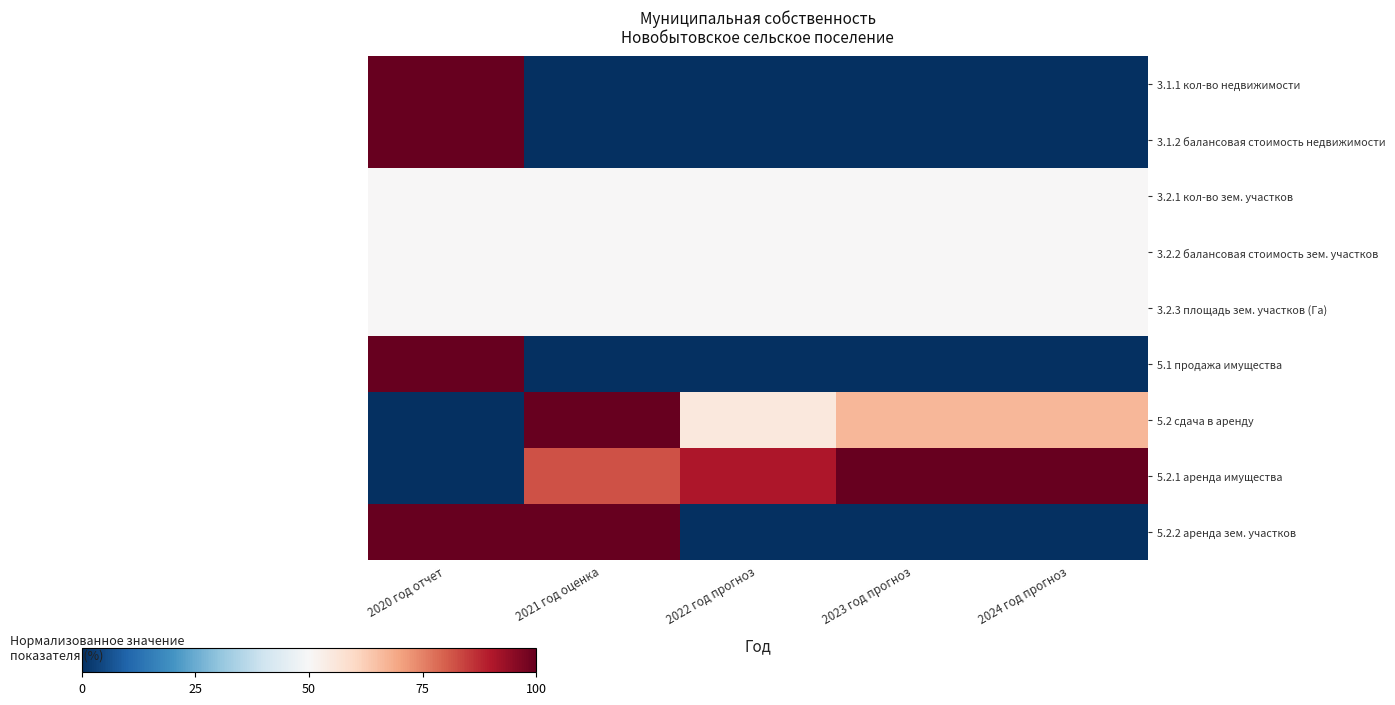

What is the spread (max minus min) of values at 2022 год прогноз?

90.5